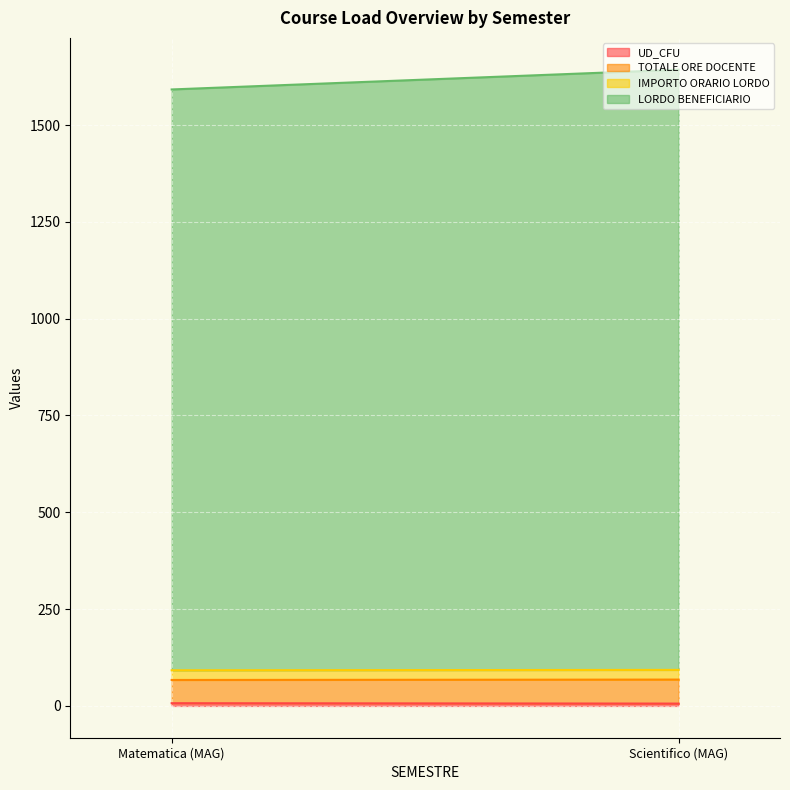

Rank the series at 2 from lowest to highest value.

UD_CFU, IMPORTO ORARIO LORDO, TOTALE ORE DOCENTE, LORDO BENEFICIARIO